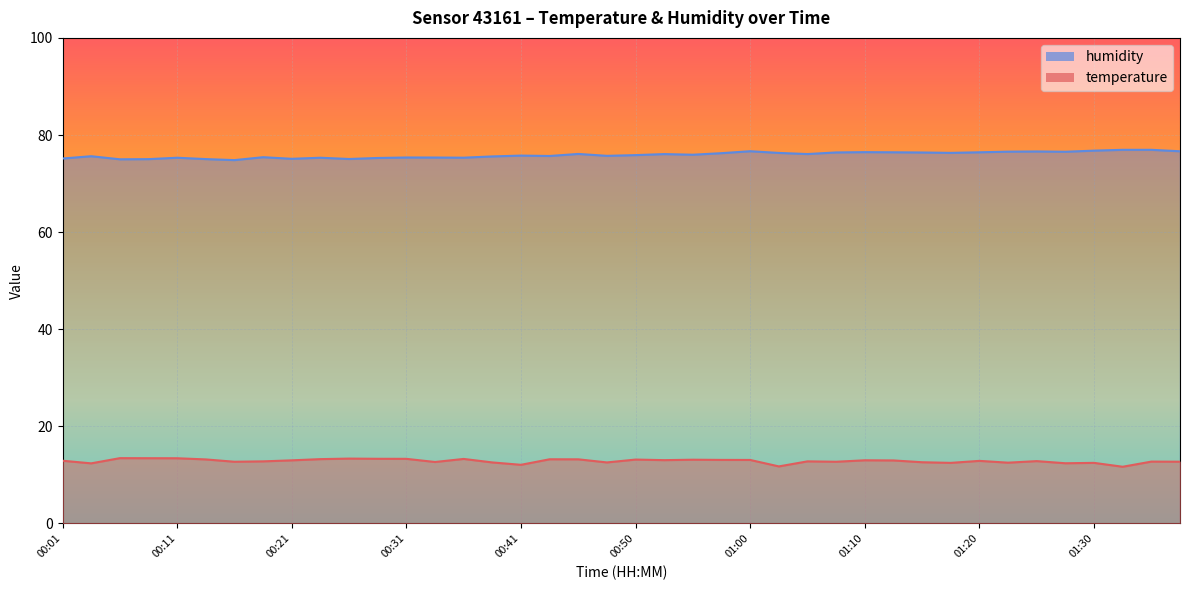

Where is the first local minimum for temperature?

00:04